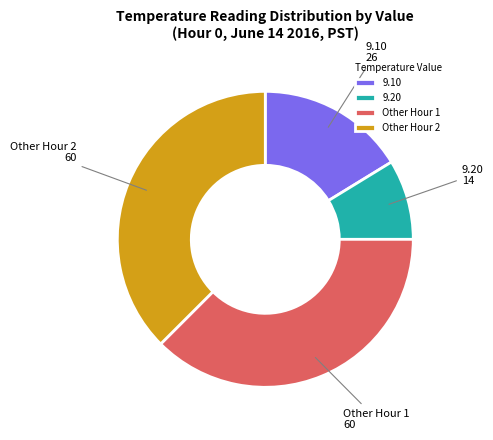

Is the sum of 9.10 and Other Hour 2 greater than half?

Yes